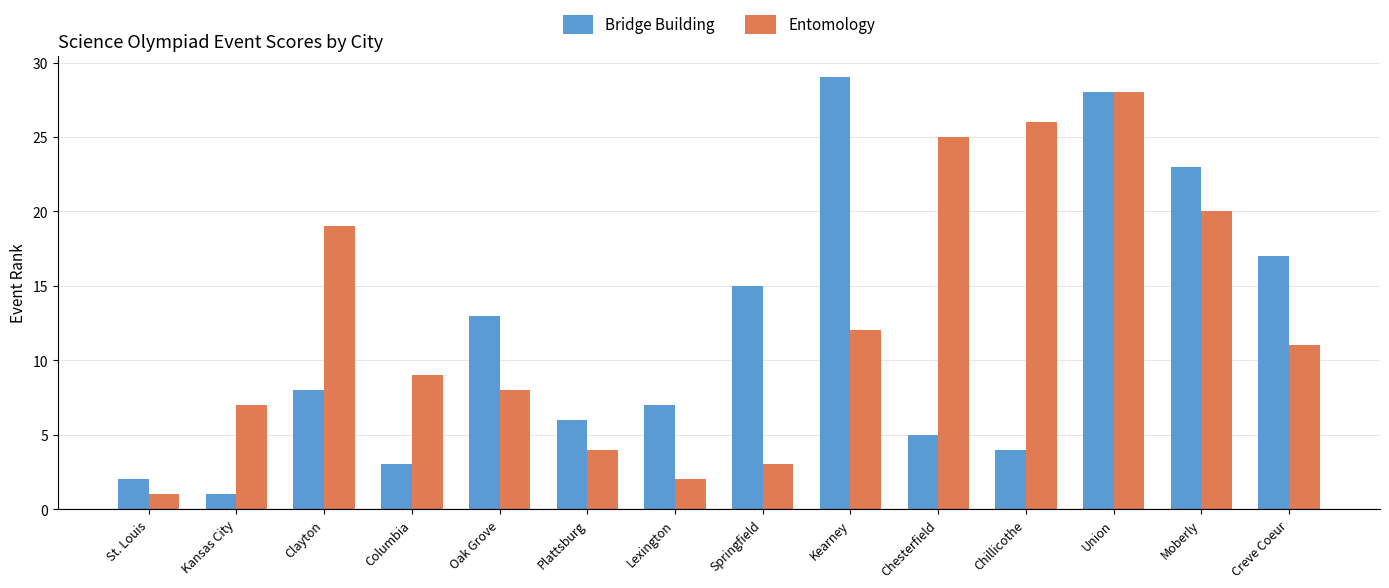

What is the difference between the second highest and minimum values in the Bridge Building series?

27